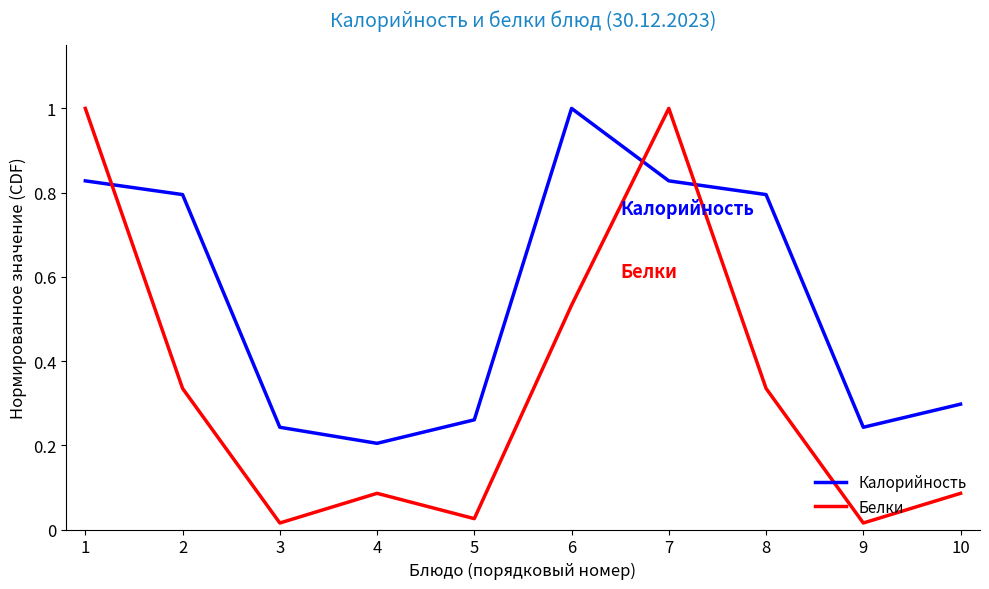

Is it true that Калорийность equals 0.2 at 8?

False